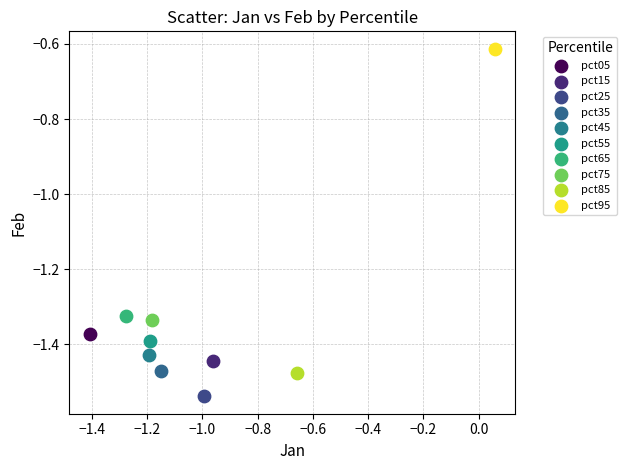

Which series reaches the maximum Y coordinate?

pct95